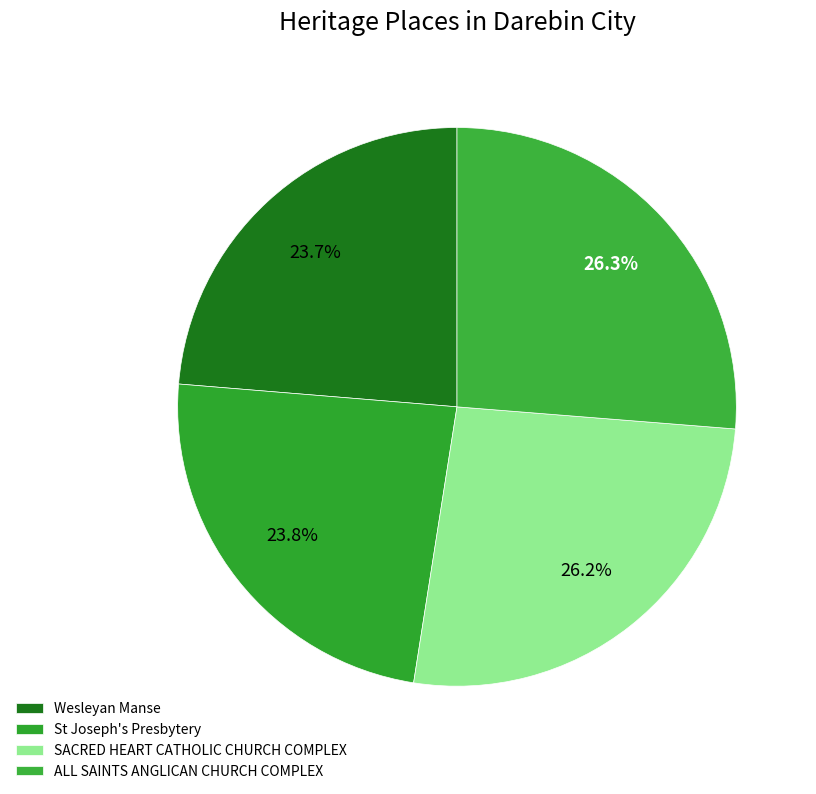

To the nearest percent, what is the difference between the Wesleyan Manse and SACRED HEART CATHOLIC CHURCH COMPLEX slice percentages?

3%